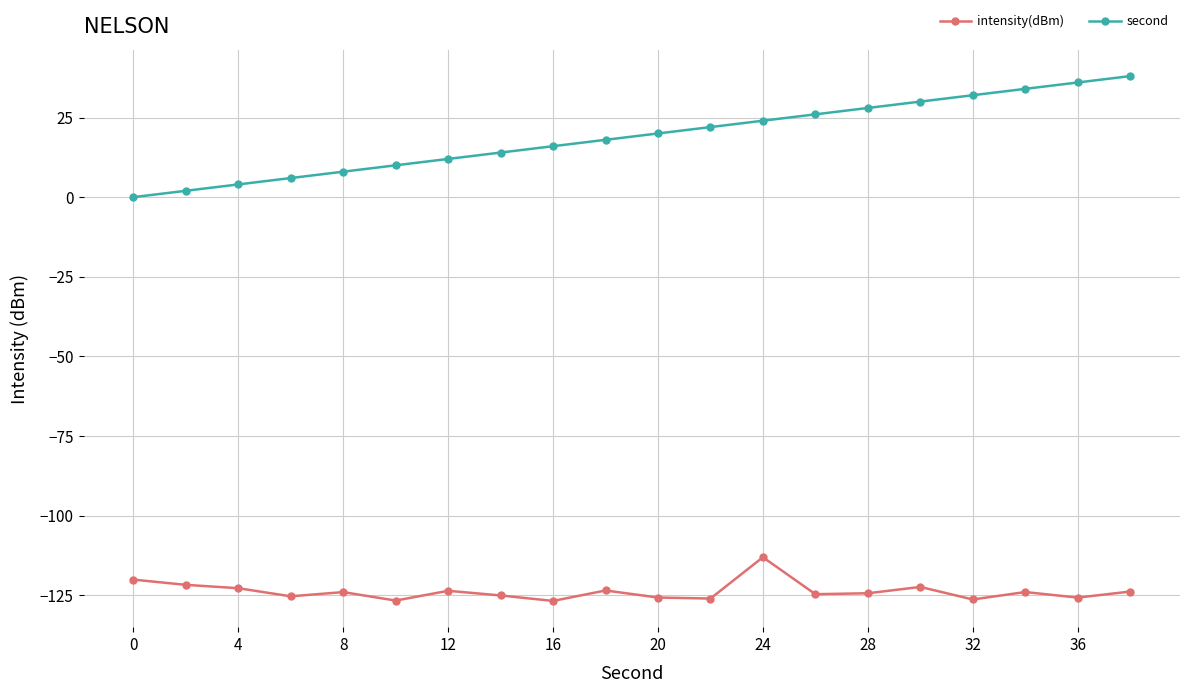

Which series has the largest total across all categories?

second